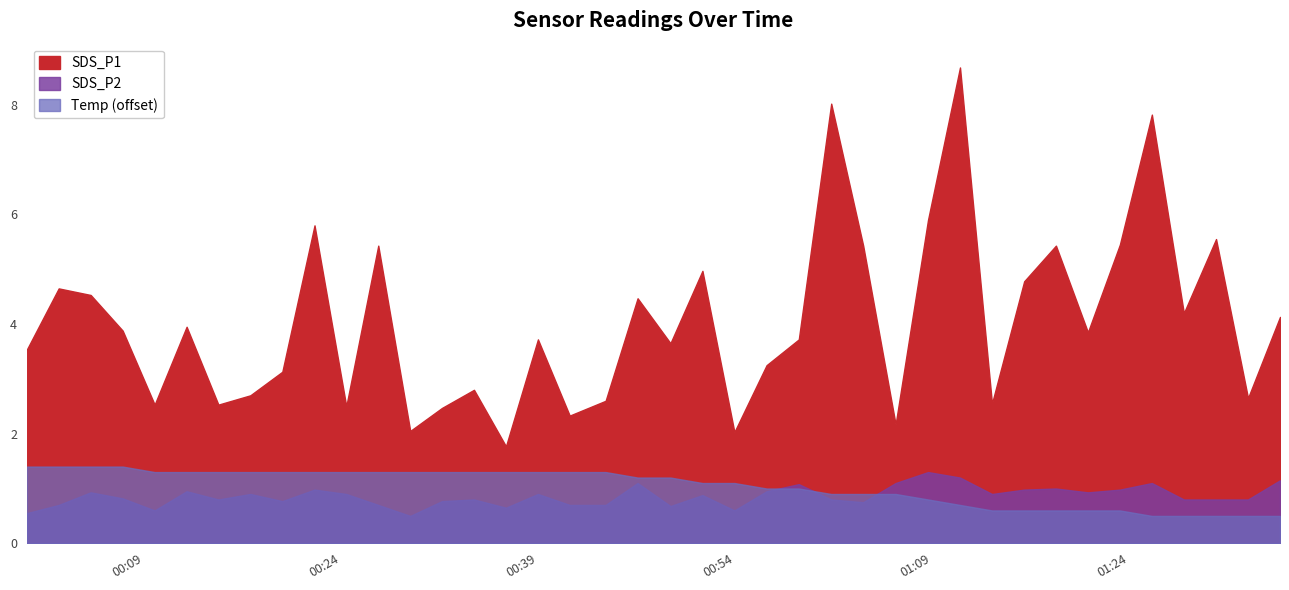

What is the value of the SDS_P1 point at the 16th from the left?

1.8